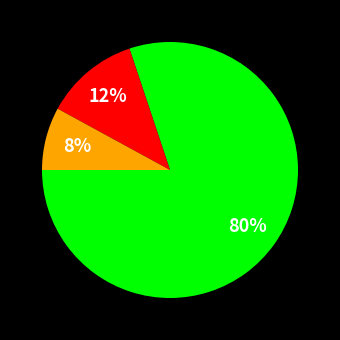

Is there a majority slice in this chart?

Yes